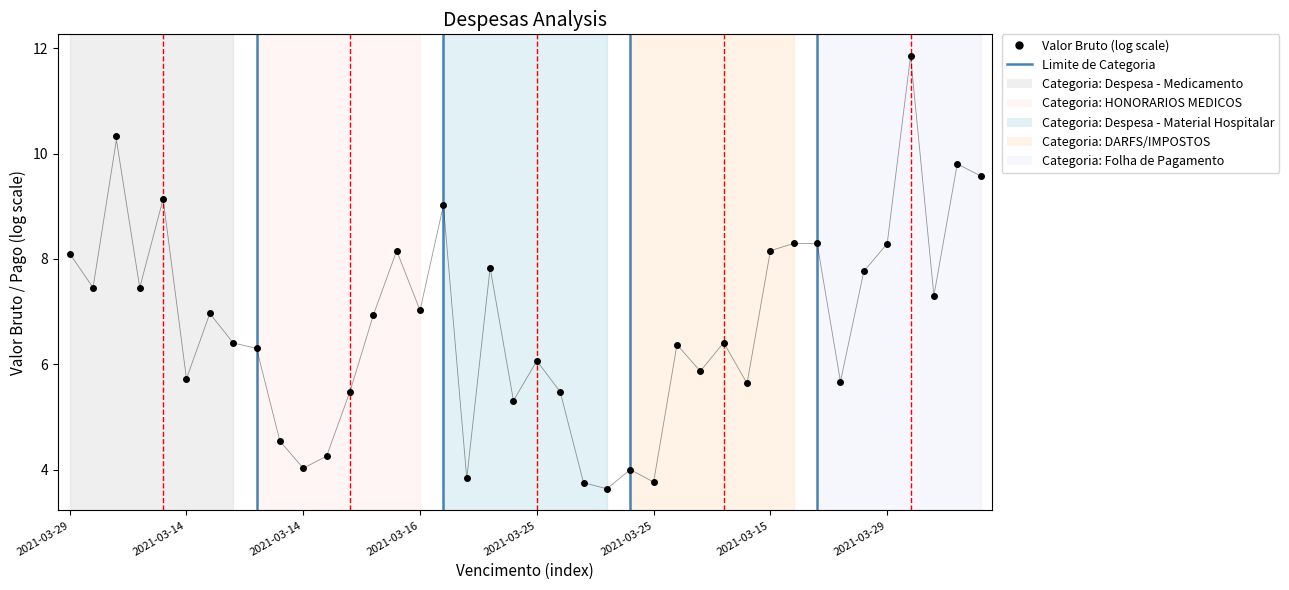

How many categories are shown in the chart?

40